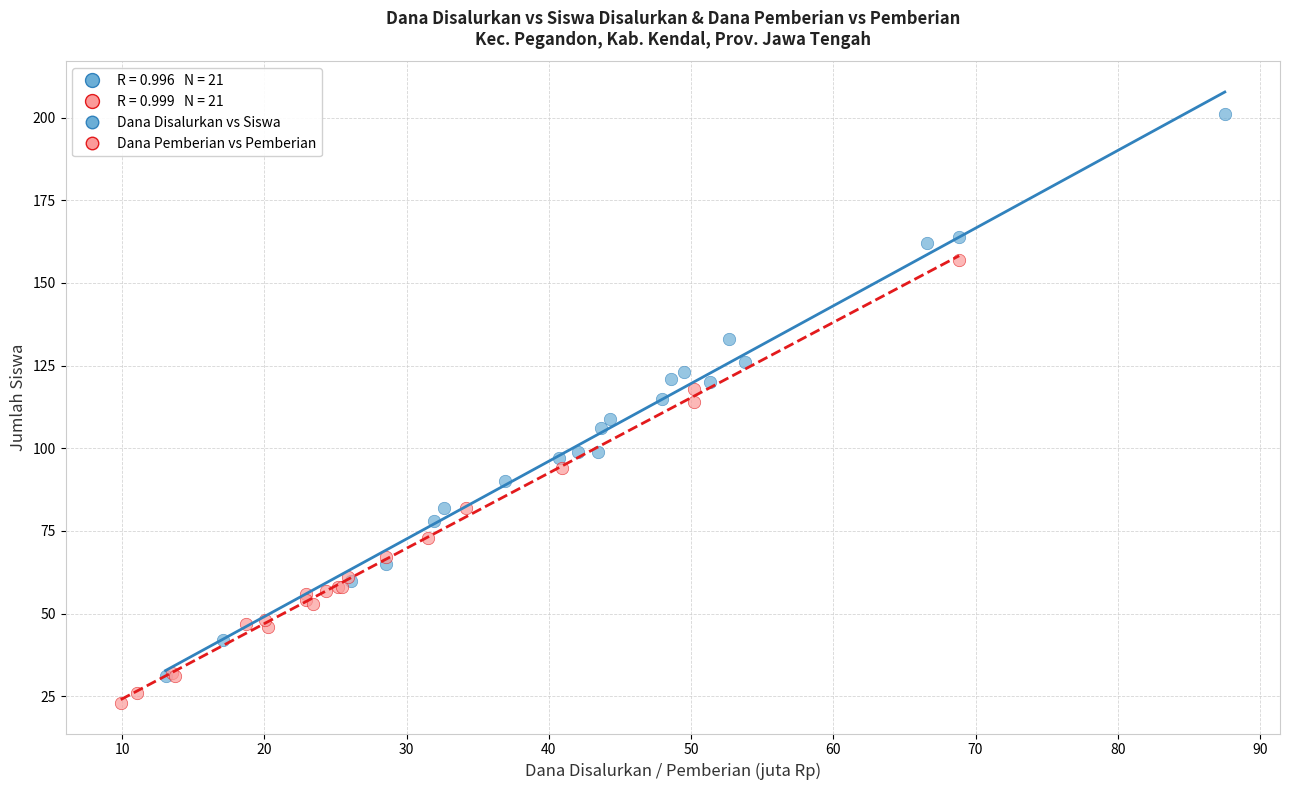

Which series reaches the maximum Y coordinate?

Dana Disalurkan vs Siswa